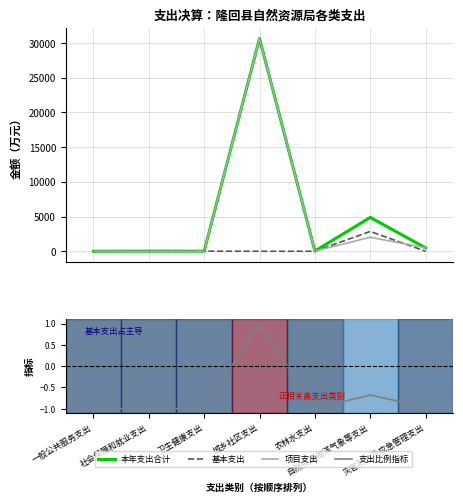

How many positive values does the 项目支出 series have?

5